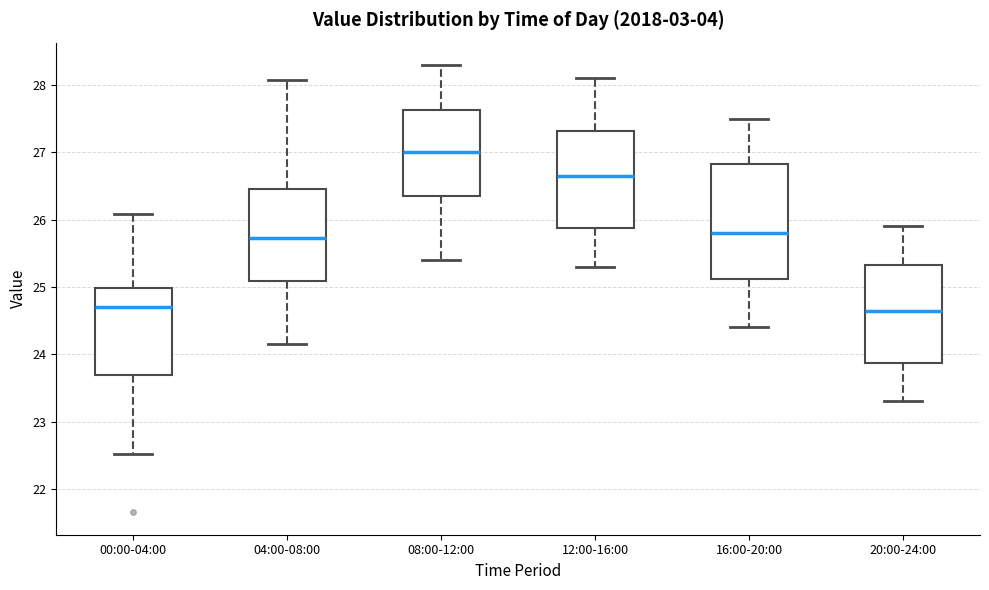

Which box is the tallest, from its lower edge to its upper edge?

16:00-20:00